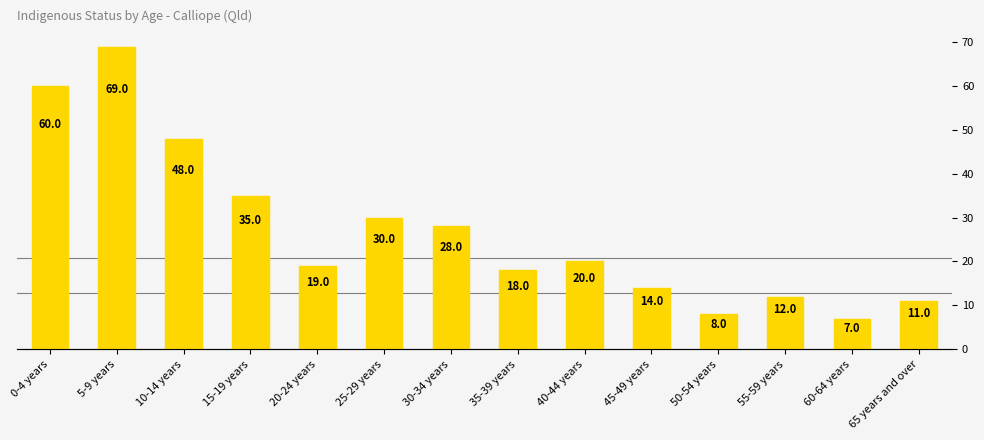

Rank the categories by value from highest to lowest.

5-9 years, 0-4 years, 10-14 years, 15-19 years, 25-29 years, 30-34 years, 40-44 years, 20-24 years, 35-39 years, 45-49 years, 55-59 years, 65 years and over, 50-54 years, 60-64 years